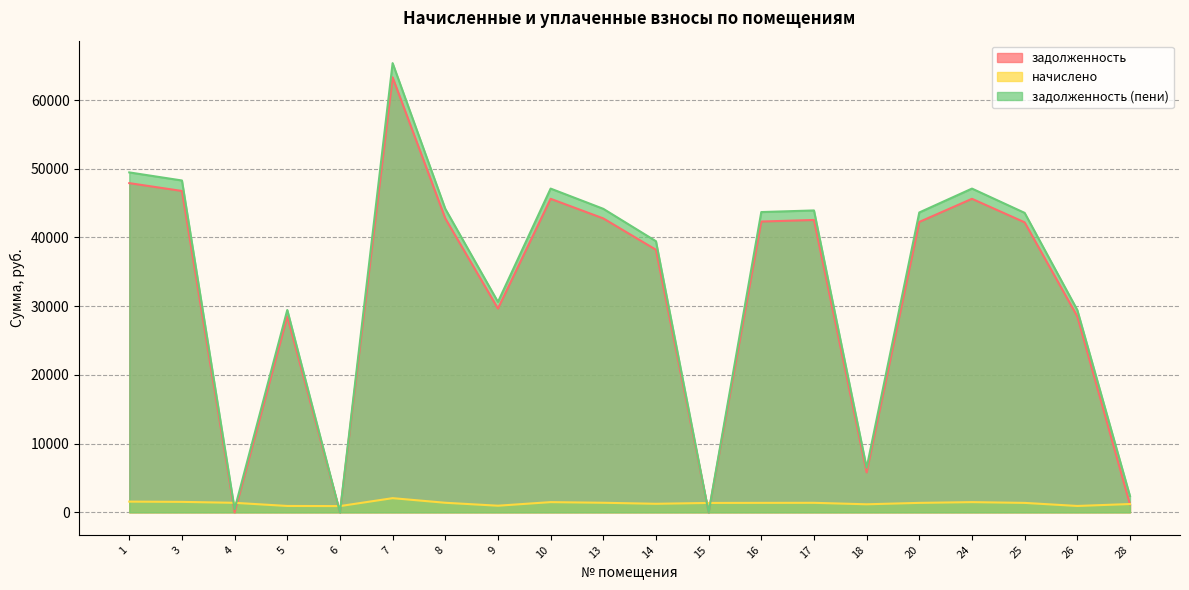

Which series has the largest range (max minus min)?

задолженность (пени)